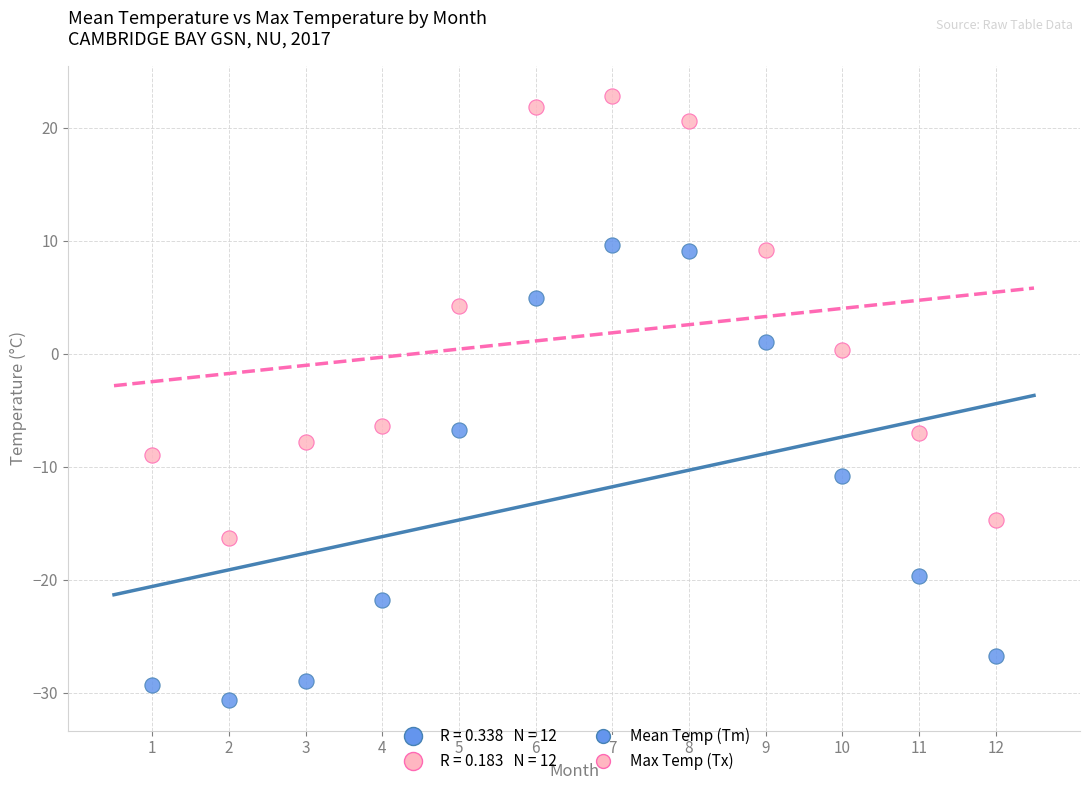

Which series contains the highest Y value?

Max Temp (Tx)